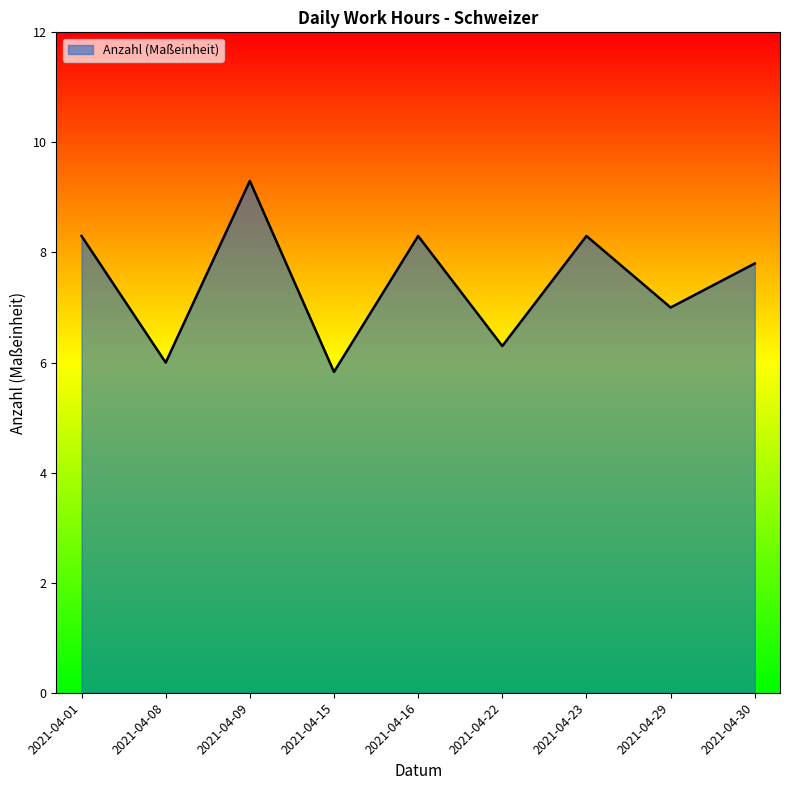

Read the value at 2021-04-15.

5.8